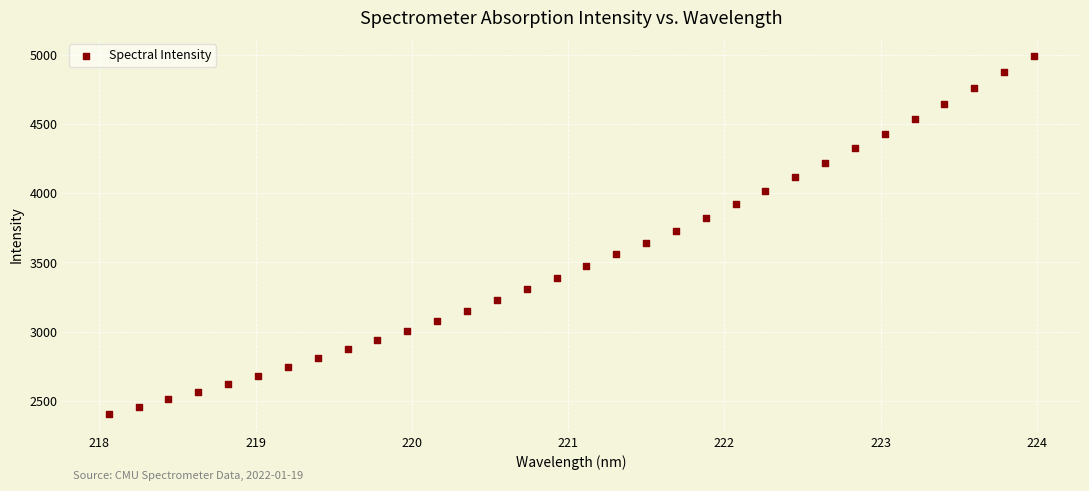

What is the range of X values (max minus min)?

5.9